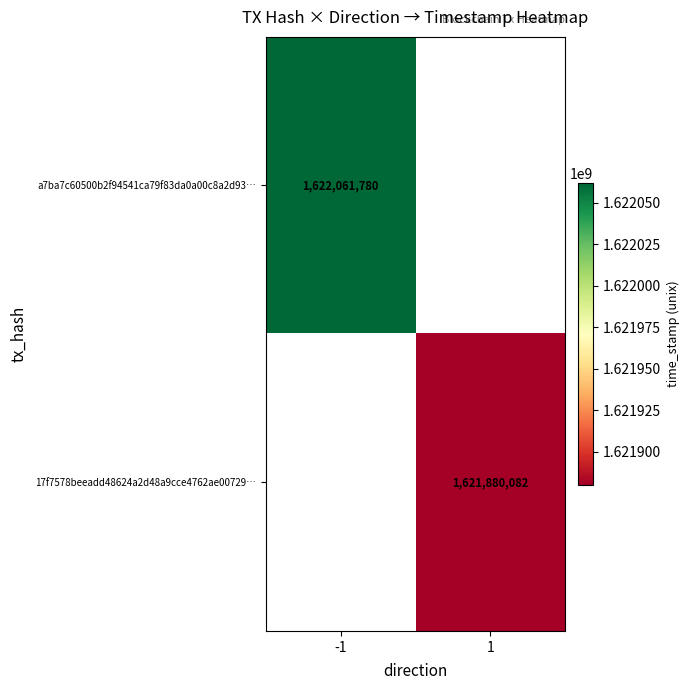

True or false: a7ba7c60500b2f94541ca79f83da0a00c8a2d93… has a value of 1622061780 at -1.

True